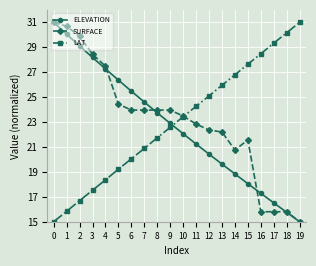

At 4, list the series in order from smallest to largest.

LAT, ELEVATION, SURFACE